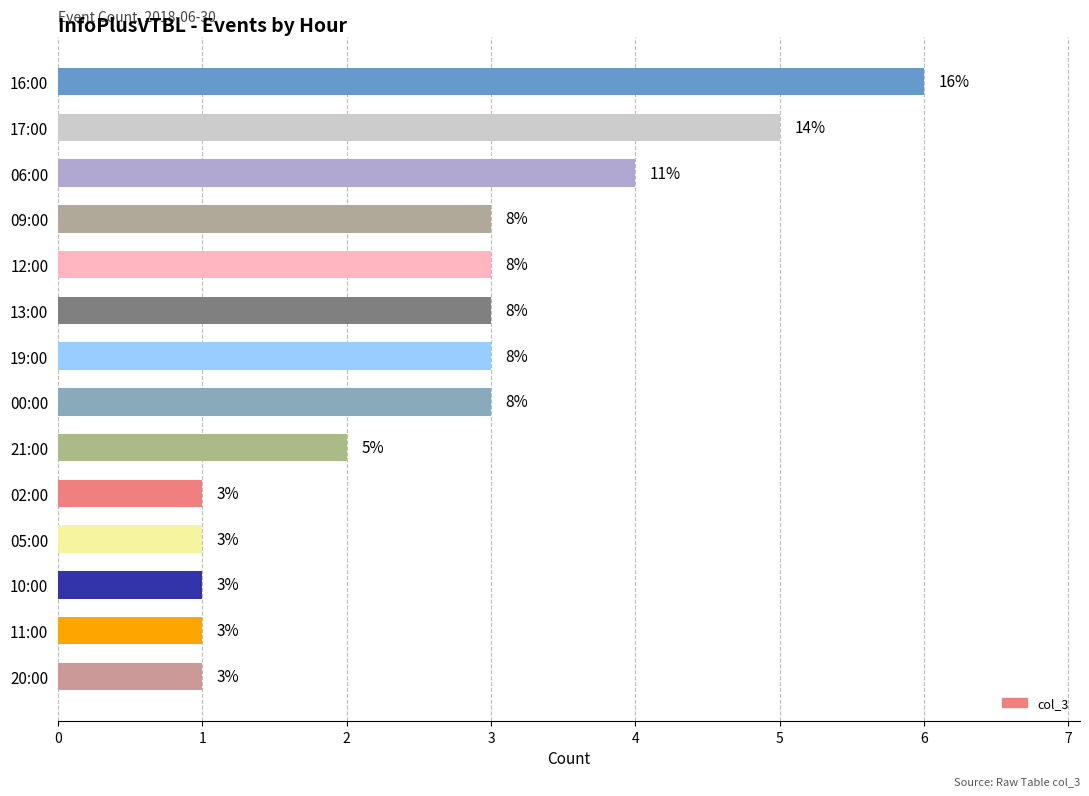

How many bars are there in total?

14